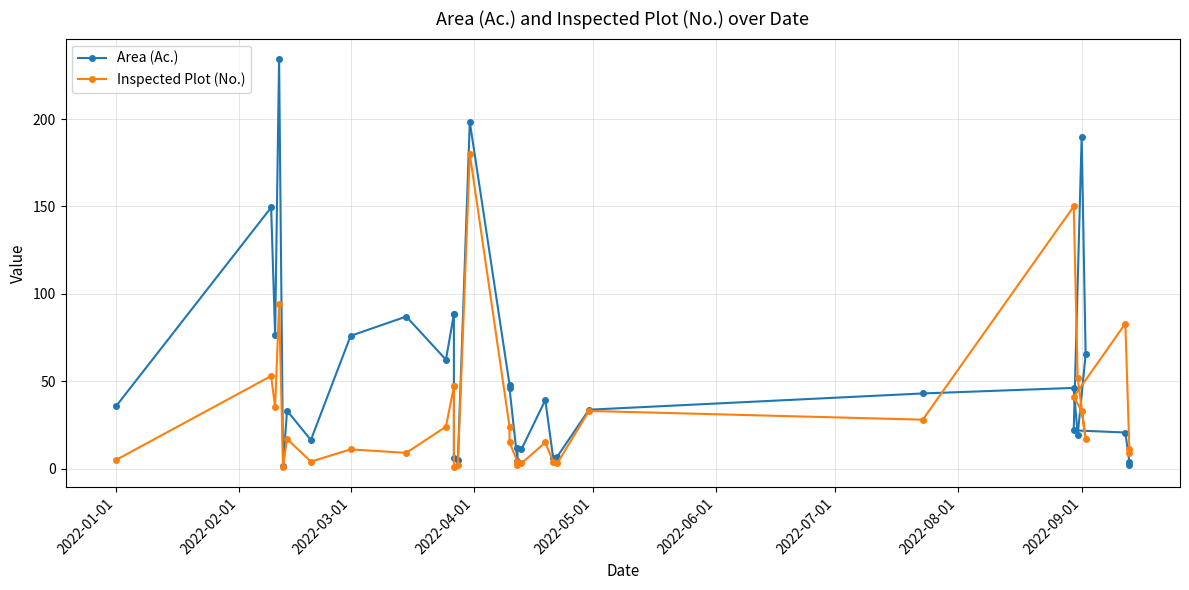

Which series has the largest total across all categories?

Area (Ac.)